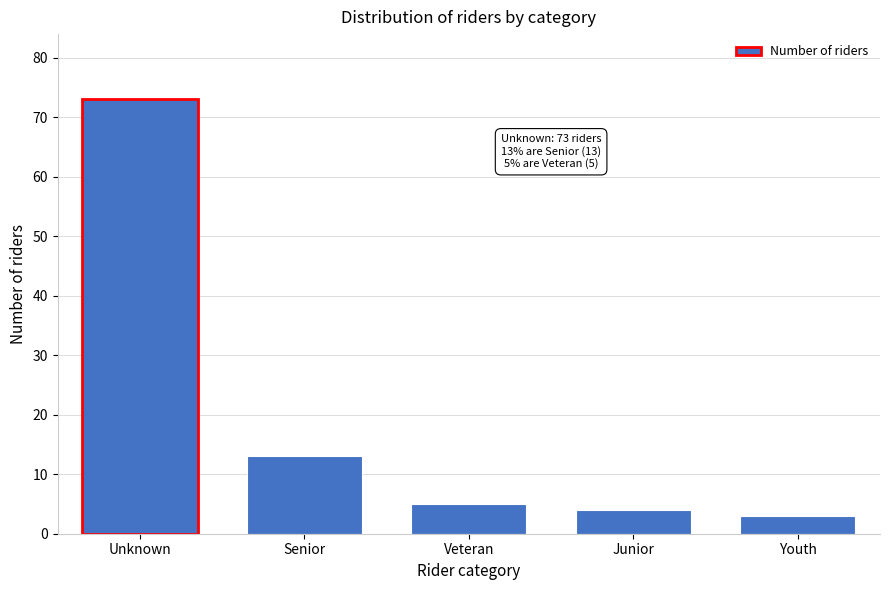

Reading right to left, list all the values displayed in this chart.

3	4	5	13	73